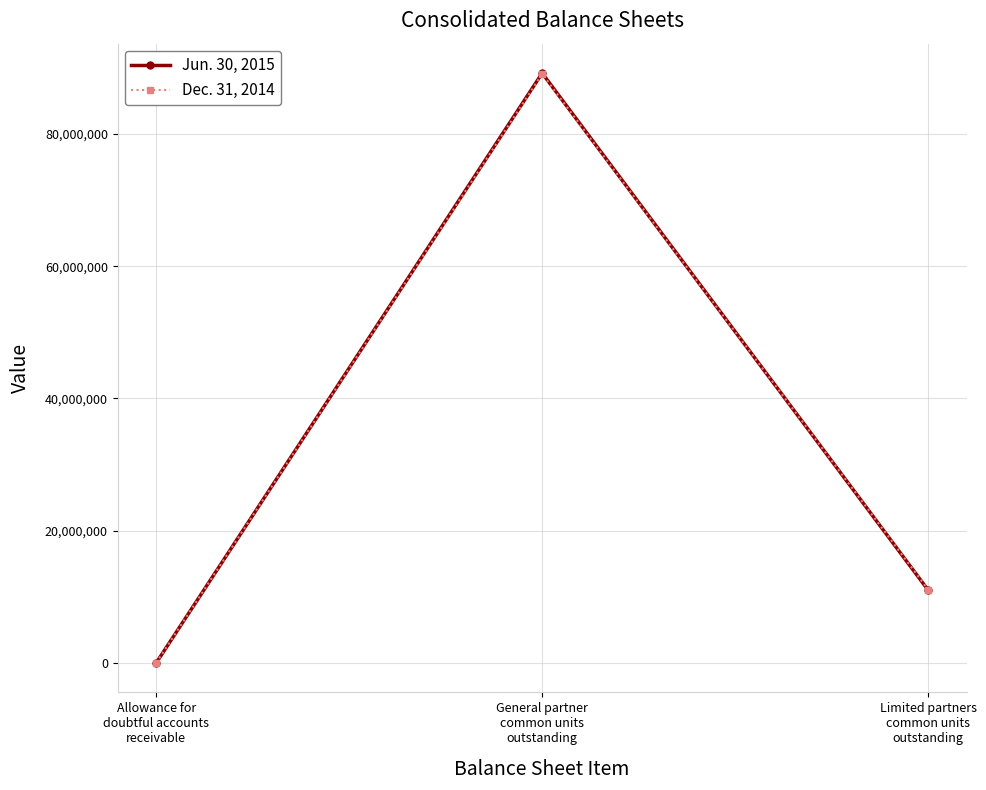

Is it true that Dec. 31, 2014 equals 11083876 at Limited partners
common units
outstanding?

True